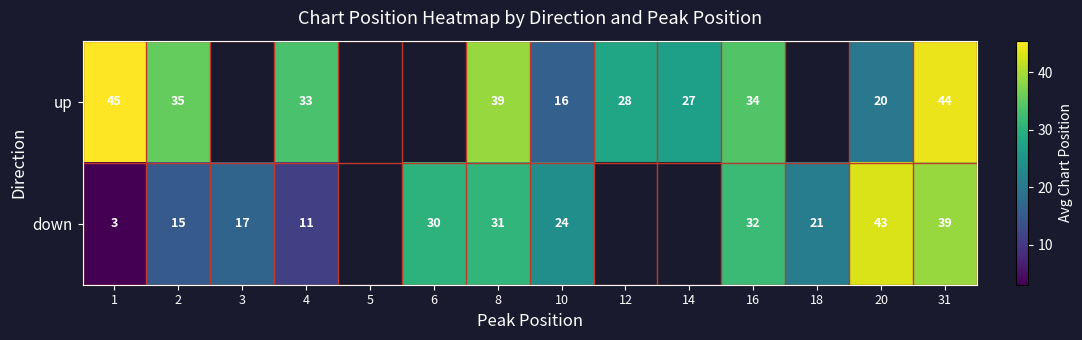

At which label does down reach its minimum?

1